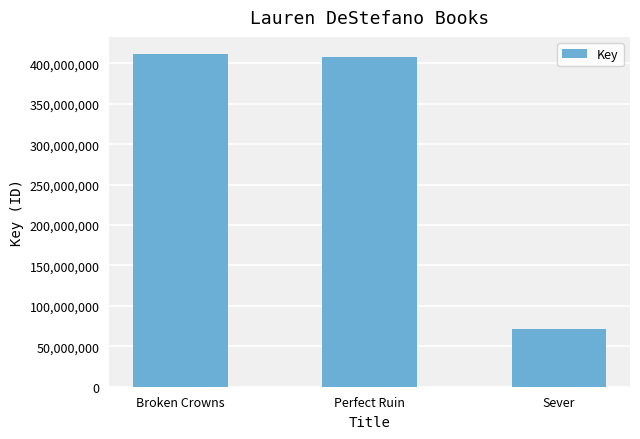

What is the average value?

297057123